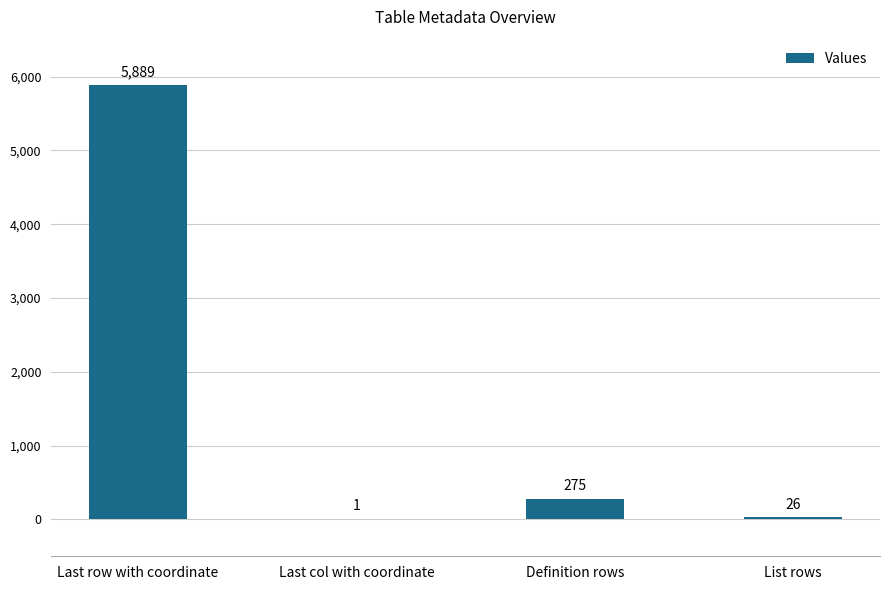

Are the bars grouped side by side (vs. stacked)?

No